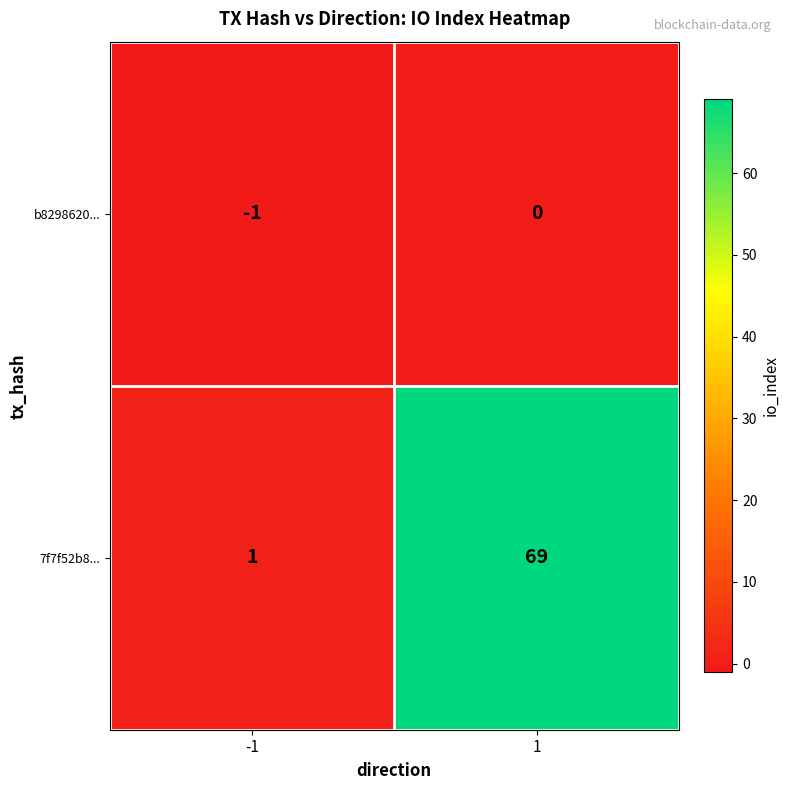

What is the greatest value displayed?

69